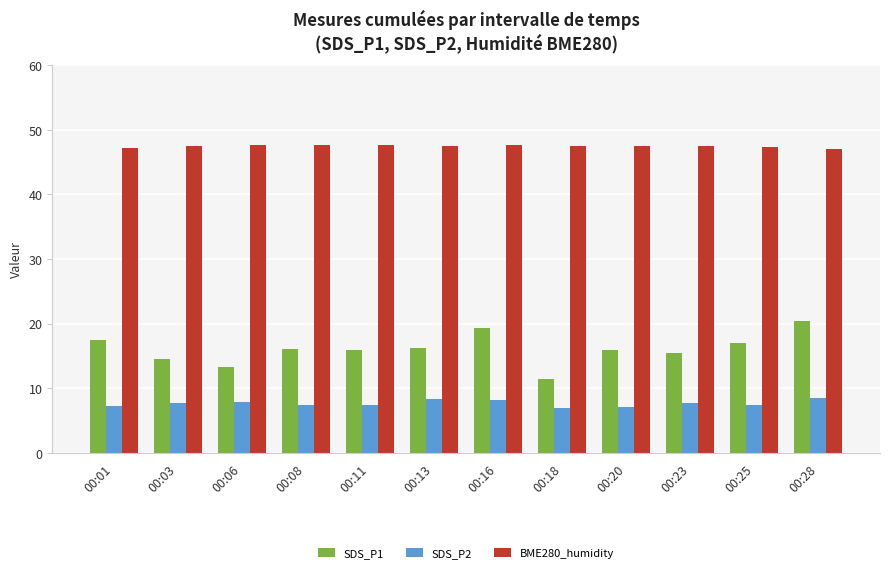

The value of SDS_P1 at 00:03 is 23.3. True or false?

False